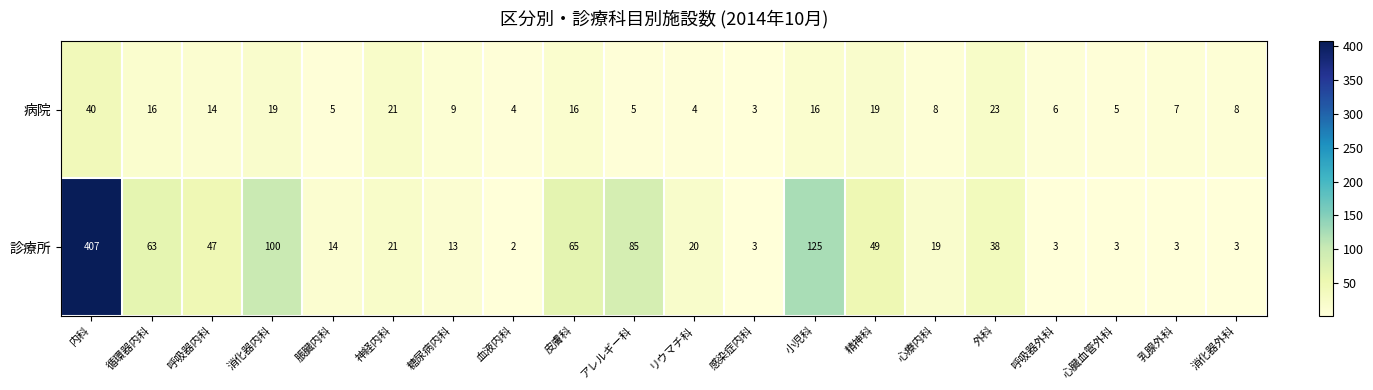

What is the spread (max minus min) of values at 脹臓内科?

9